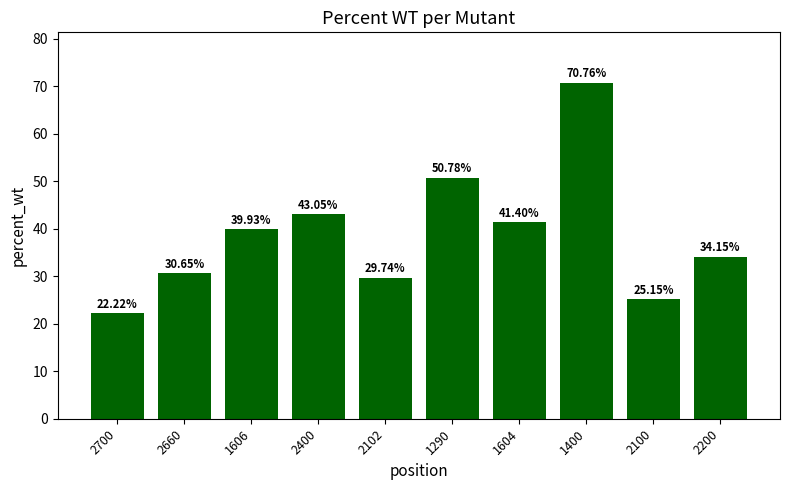

What is the maximum value shown in the chart?

70.8